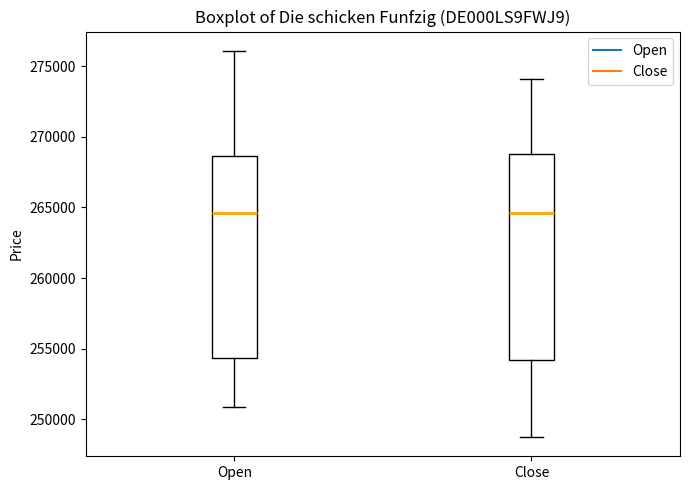

Reading left to right, transcribe this box plot: for each box, give where its median line is, the range the box spans, and where its two whiskers end, as read against the y-axis. The values are not printed on the chart, so give them approximately, as read against the axis.

Open: median 264500, box 254500 to 268500, whiskers 251000 to 276000
Close: median 264500, box 254000 to 269000, whiskers 249000 to 274000